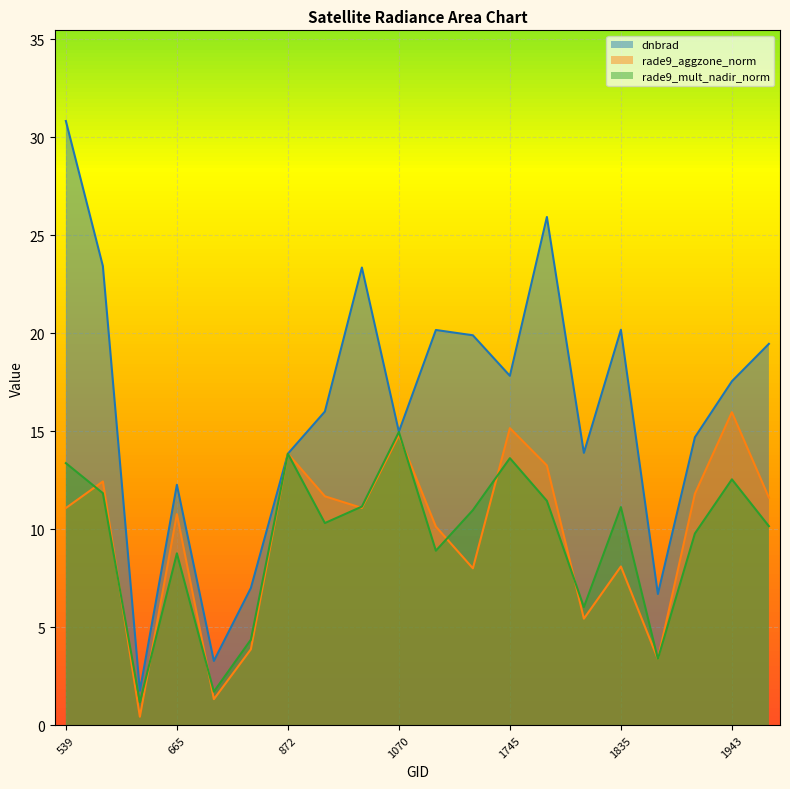

At which category is the sum across all series the highest?

539